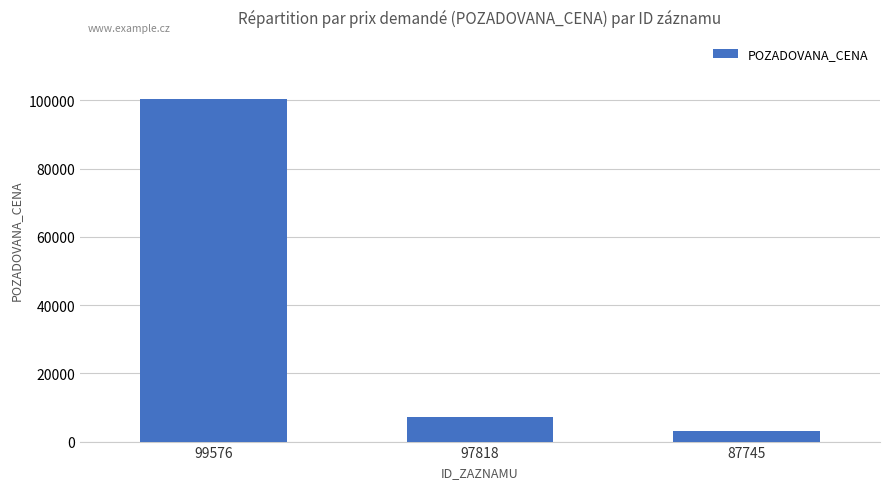

Which category has the highest value across all series?

99576